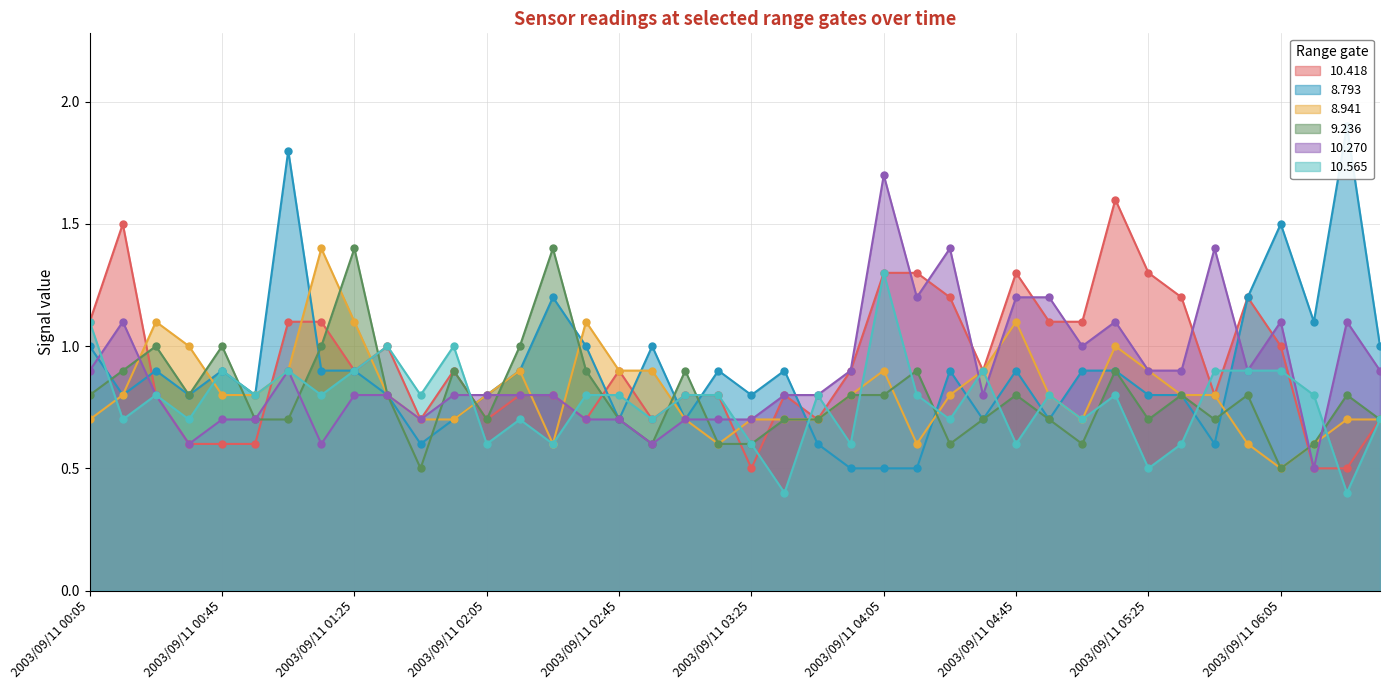

List the series in order of their peak value, lowest first.

10.565, 8.941, 9.236, 10.418, 10.270, 8.793